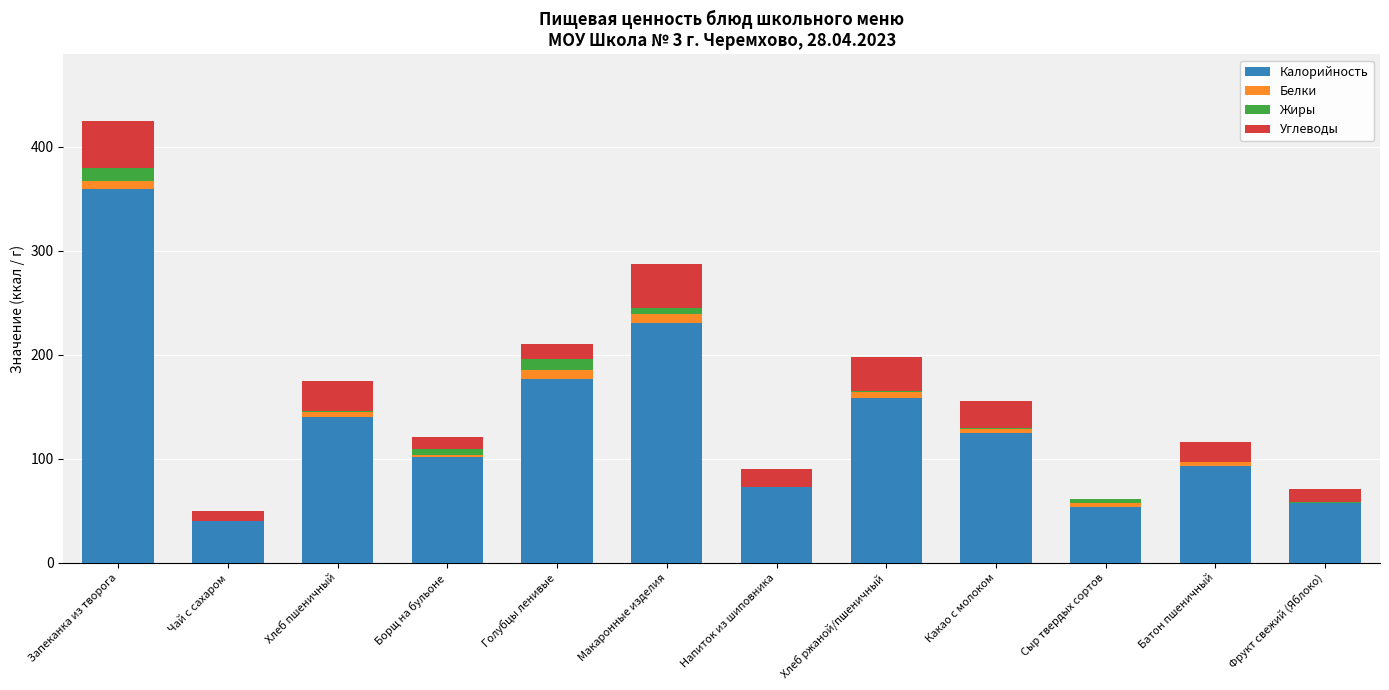

At which category is the sum across all series the highest?

Запеканка из творога